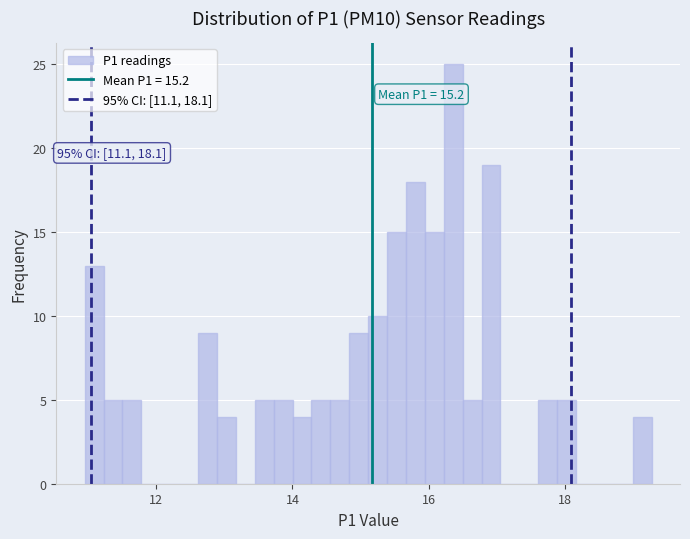

Read against the x-axis, roughly where is the centre of the tallest bar?

16.4